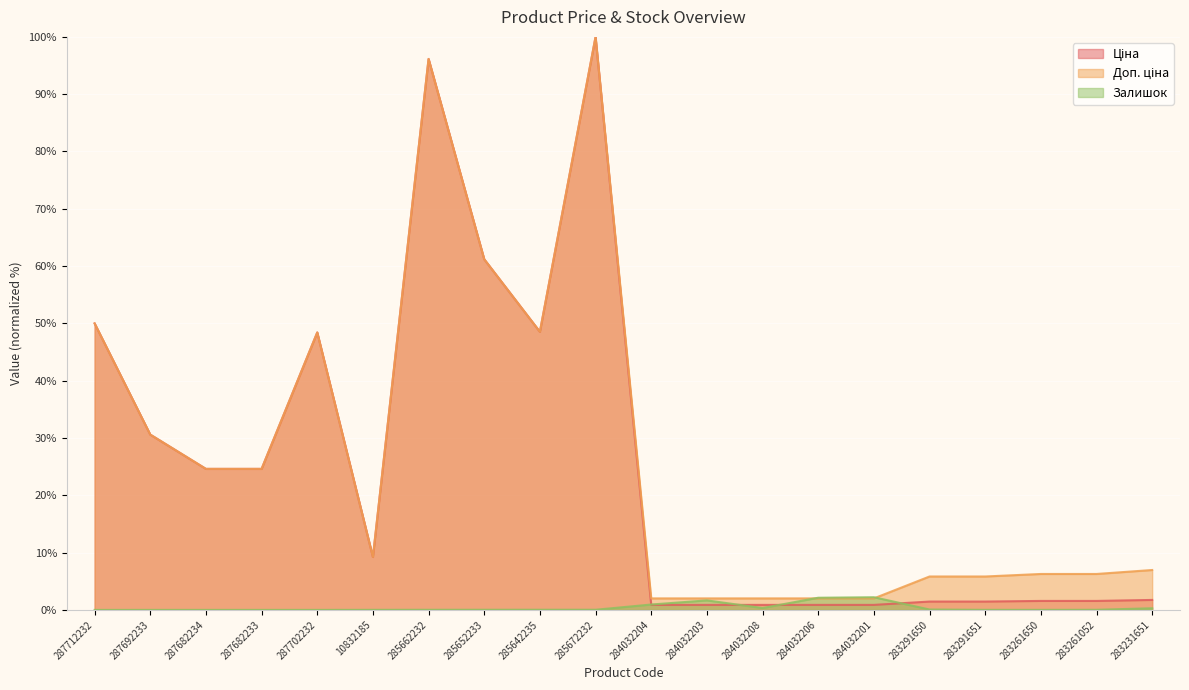

How many lines are shown in the chart?

3